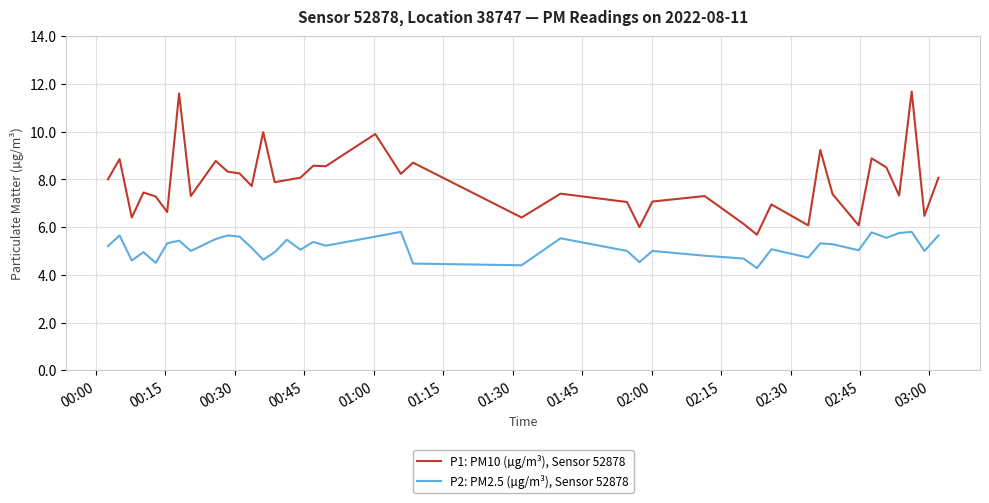

What is the greatest value displayed?

11.7